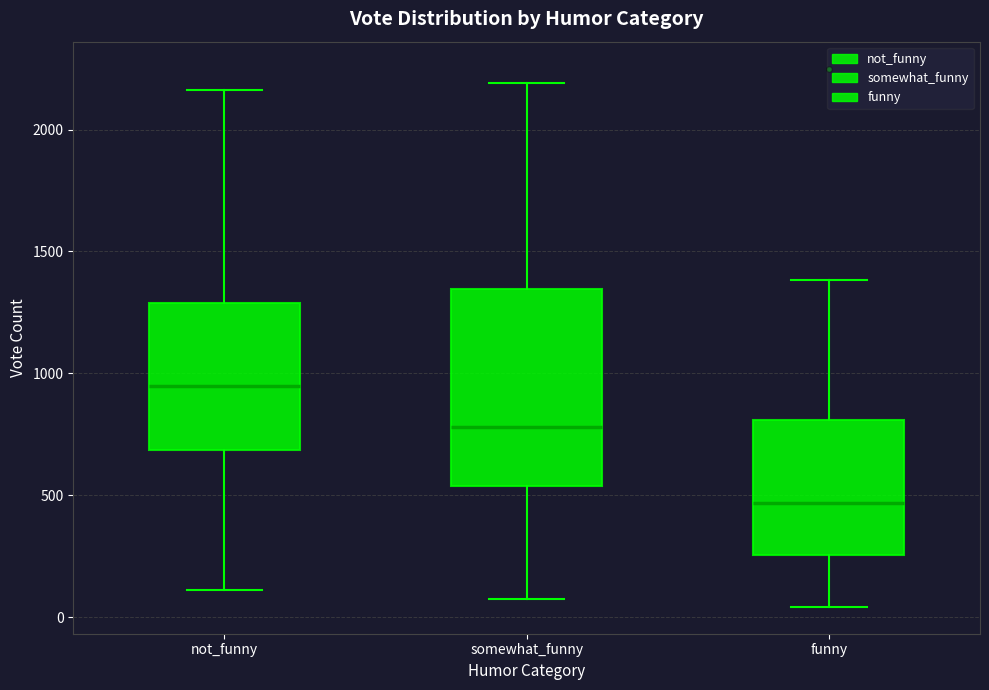

Reading left to right, transcribe this box plot: for each box, give where its median line is, the range the box spans, and where its two whiskers end, as read against the y-axis. The values are not printed on the chart, so give them approximately, as read against the axis.

not_funny: median 950, box 700 to 1300, whiskers 100 to 2150
somewhat_funny: median 800, box 550 to 1350, whiskers 100 to 2200
funny: median 450, box 250 to 800, whiskers 50 to 1400